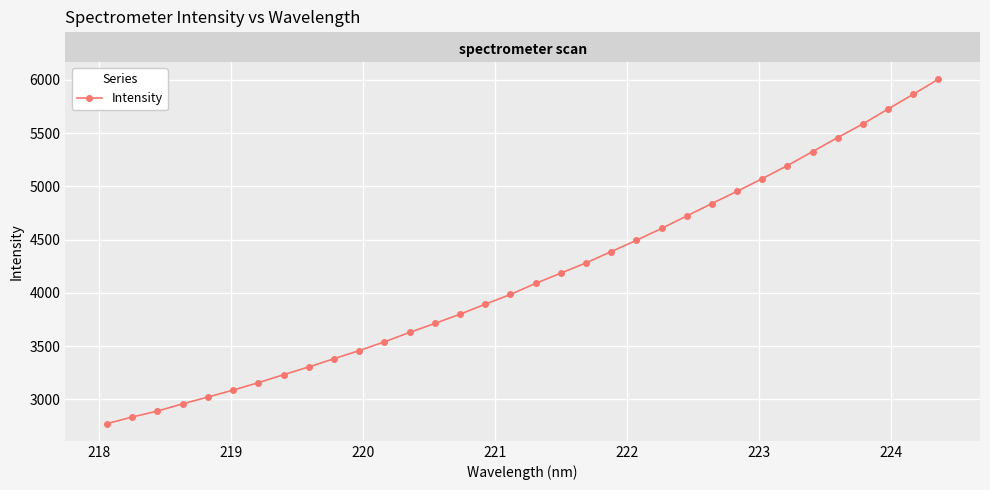

Count the number of data series in this chart.

1